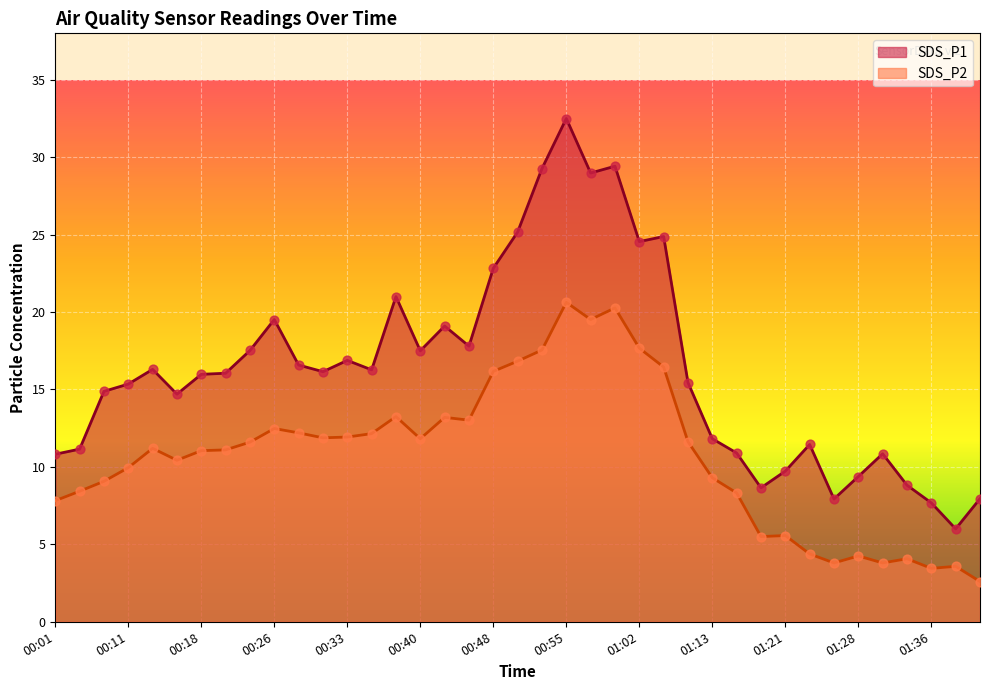

Which series reaches the maximum Y coordinate?

SDS_P1